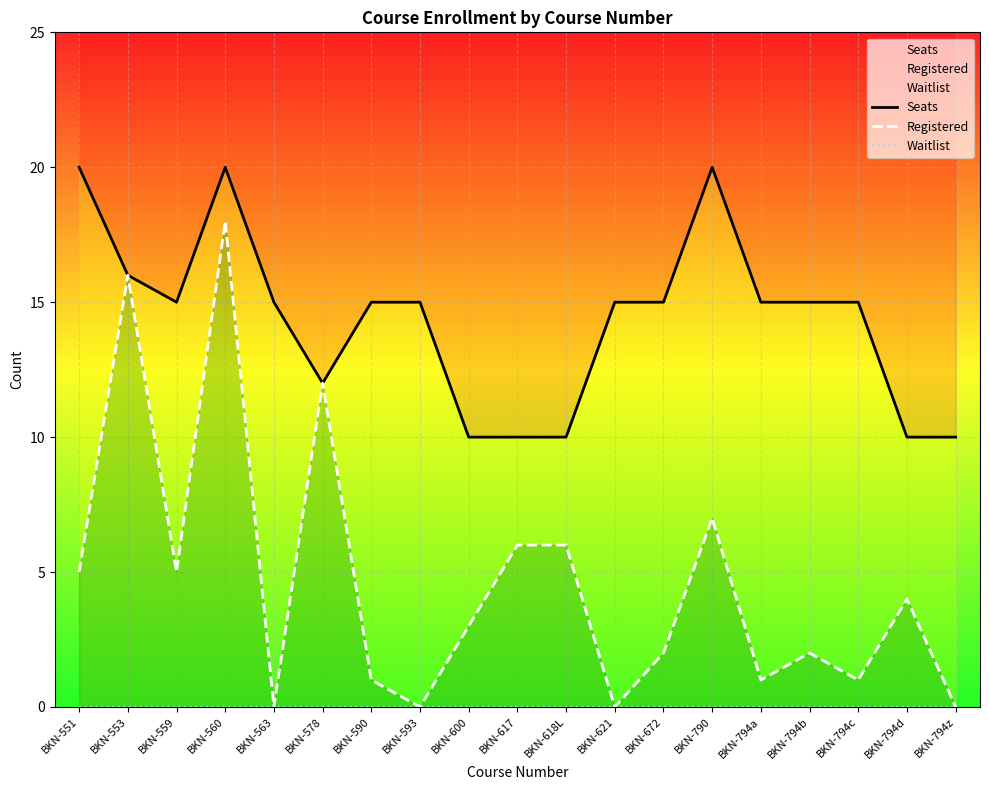

True or false: Registered and Waitlist intersect in this chart.

False